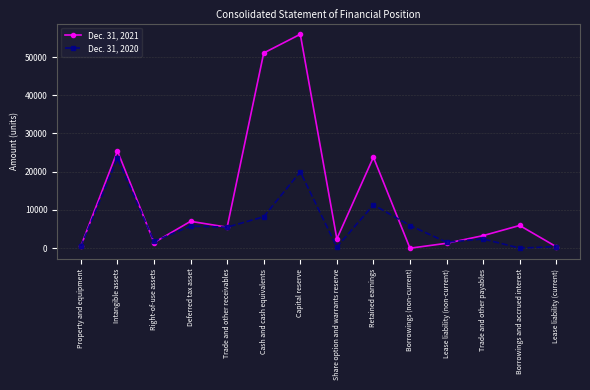

What is the difference between the highest and lowest values at Lease liability (current)?

20